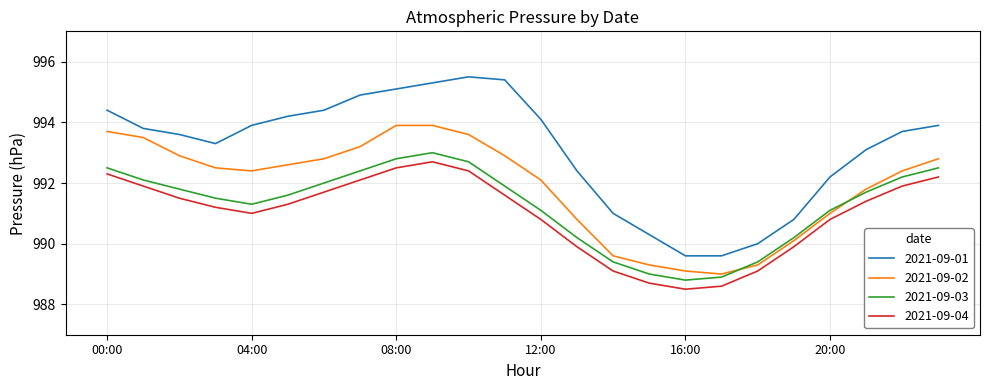

Which series has the largest range (max minus min)?

2021-09-01